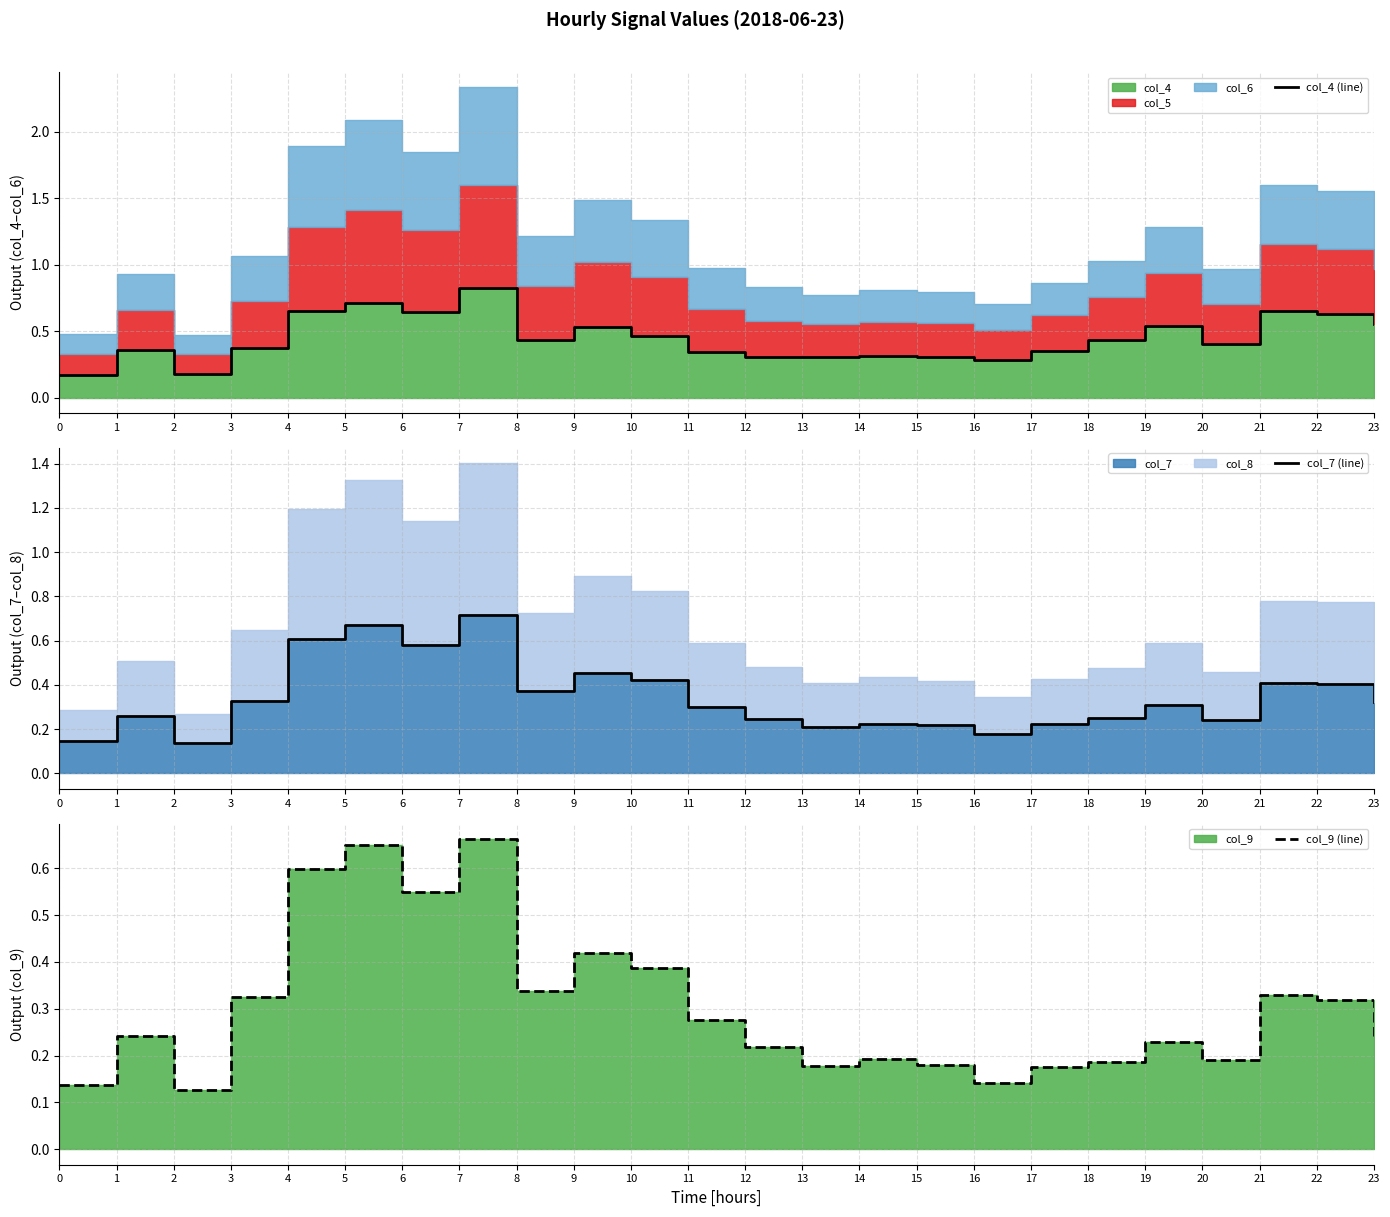

Read the col_9 (line) value at 12.

0.2